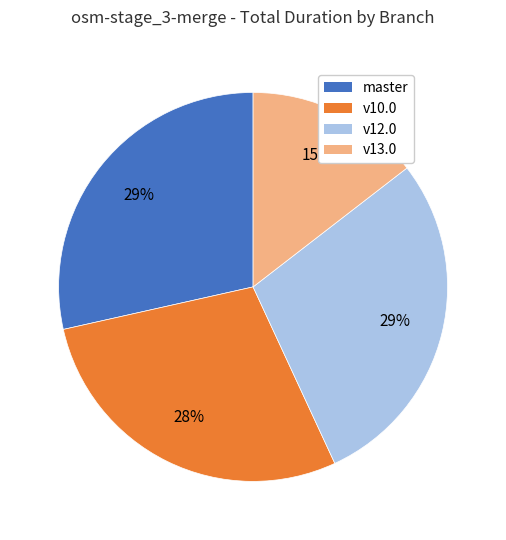

Does v13.0 account for over 50% of the chart?

No